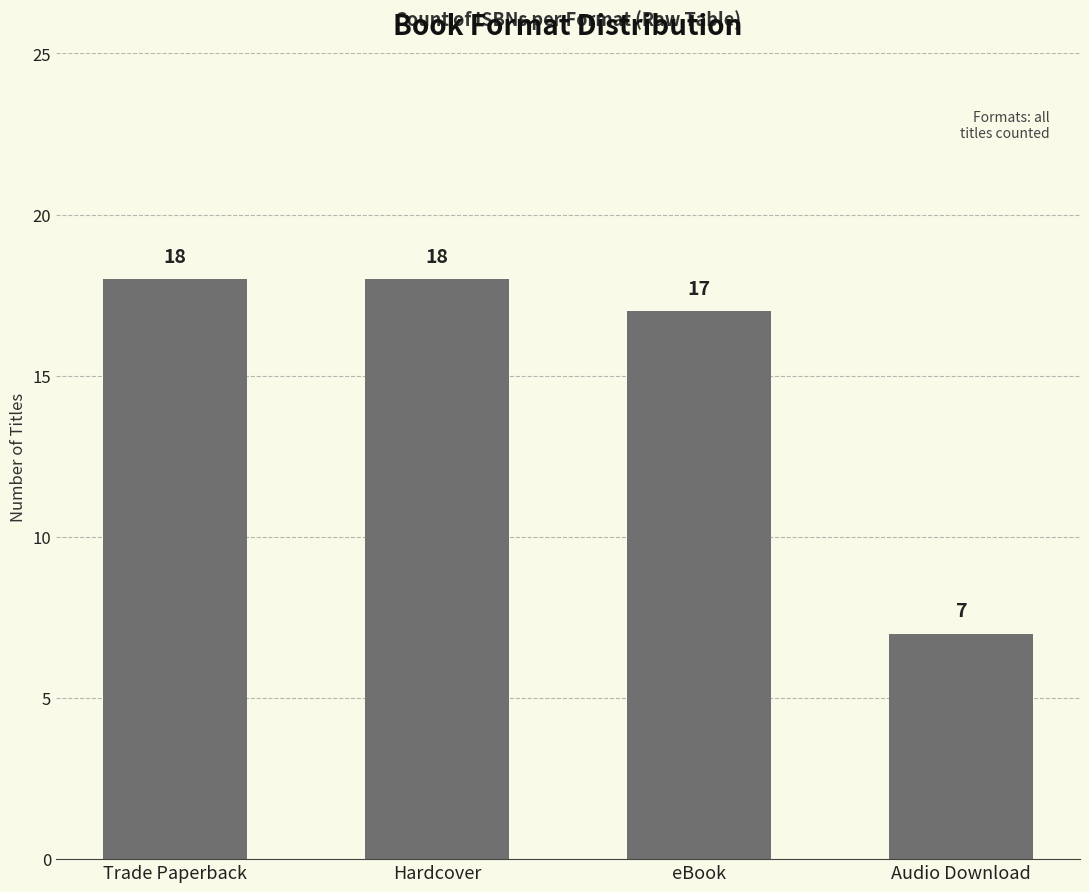

What position from the right is Hardcover?

3